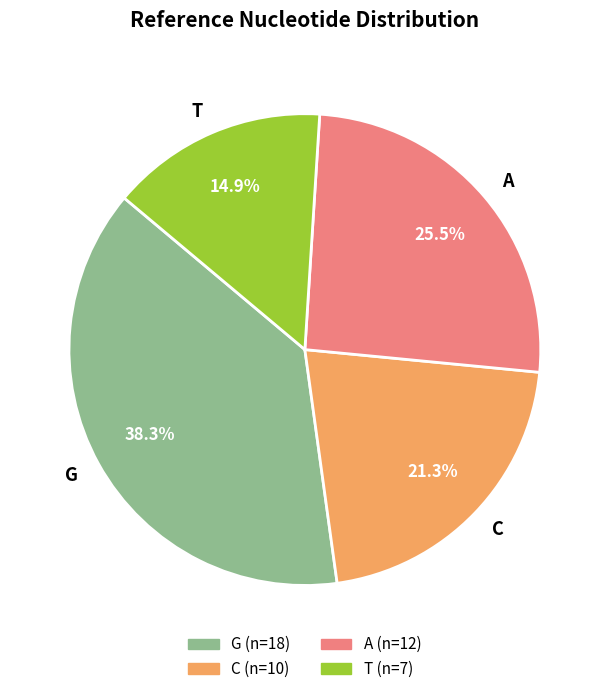

How many slices are in this pie chart?

4